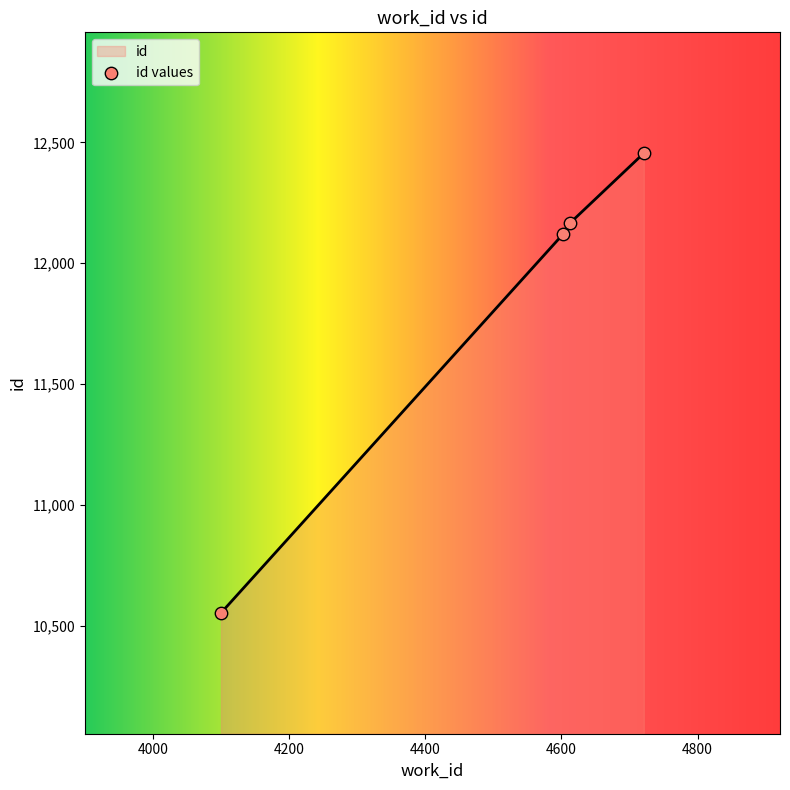

What is the change in value from 4602 to 4613?

+48